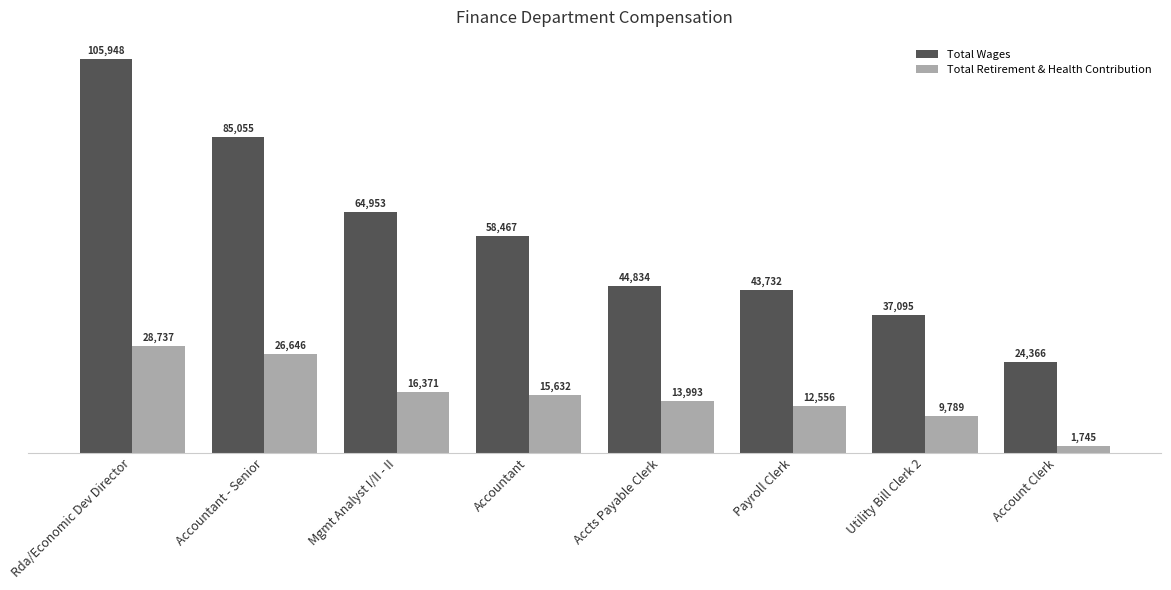

How many bars are there in each group?

2